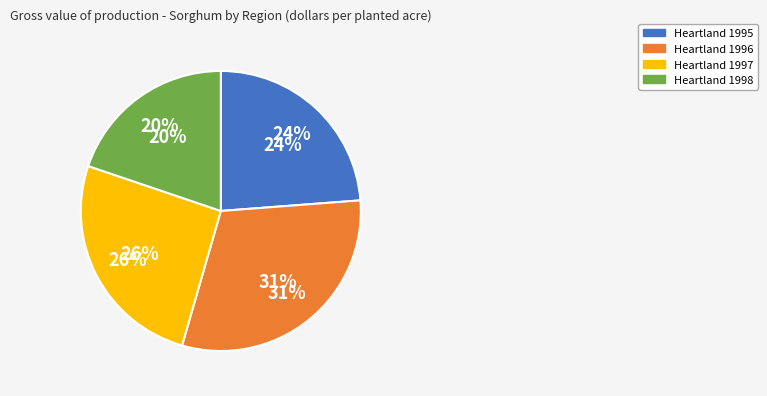

How many slices are in this pie chart?

4